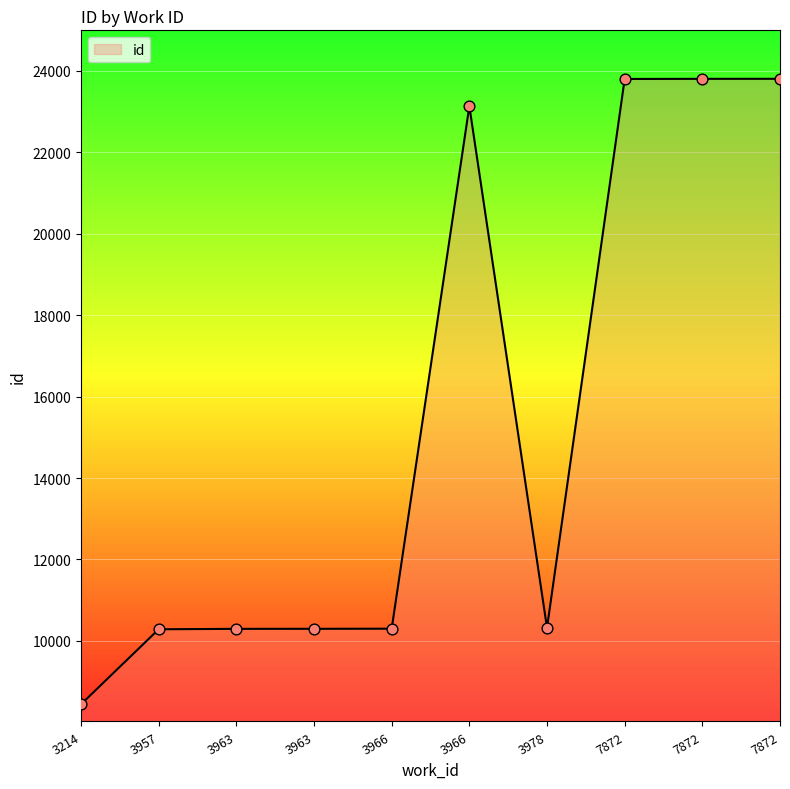

Which has a higher value, 7872 or 3978?

7872